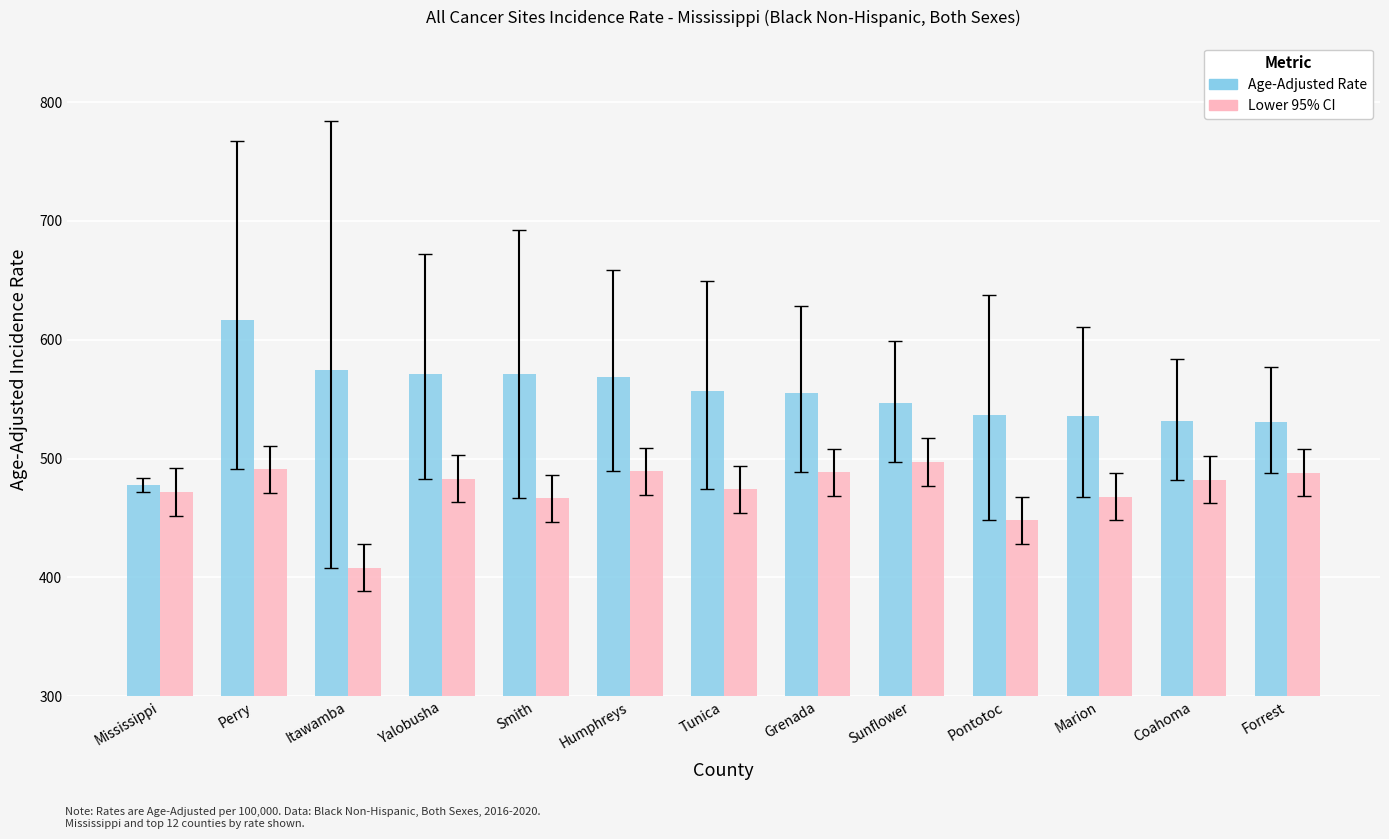

Which series has the largest total across all categories?

Age-Adjusted Rate